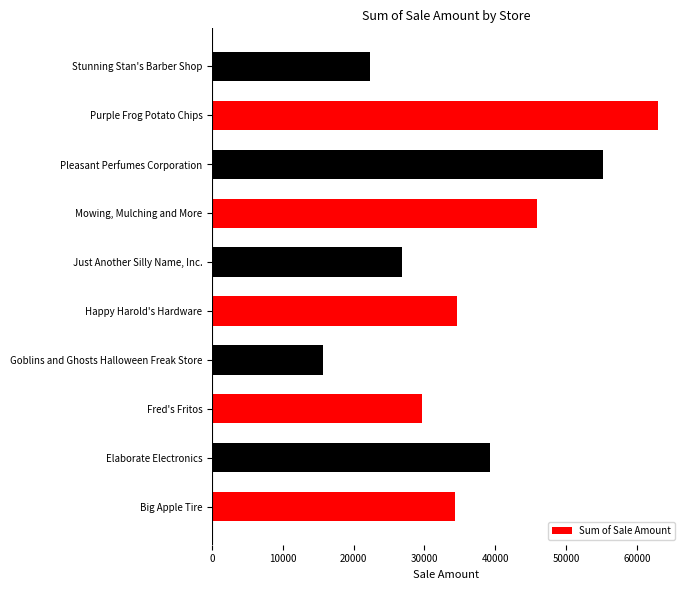

How many values are below 34649?

5